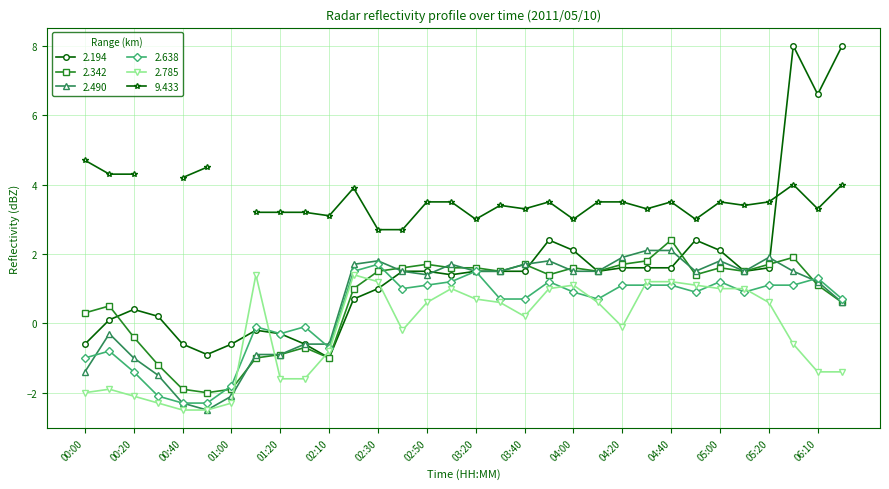

What is the average value of the 2.490 series?

0.6